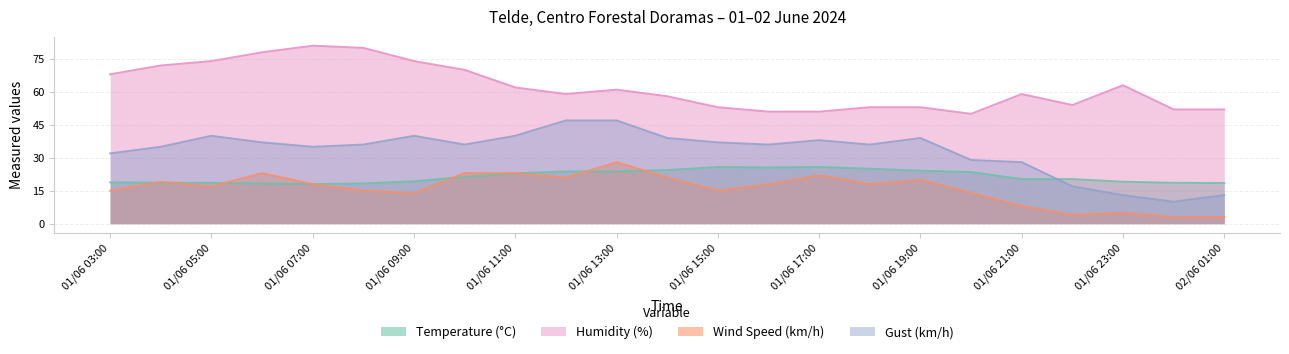

Reading left to right, transcribe all the data shown in this chart.

Temperature (°C): 18.8	18.6	18.6	18.3	18.0	18.3	19.3	21.3	22.9	23.8	23.8	24.4	25.8	25.6	25.8	25.0	24.1	23.5	20.3	20.3	19.1	18.6	18.5
Humidity (%): 68.0	72.0	74.0	78.0	81.0	80.0	74.0	70.0	62.0	59.0	61.0	58.0	53.0	51.0	51.0	53.0	53.0	50.0	59.0	54.0	63.0	52.0	52.0
Wind Speed (km/h): 15.0	19.0	17.0	23.0	18.0	15.0	14.0	23.0	23.0	21.0	28.0	21.0	15.0	18.0	22.0	18.0	20.0	14.0	8.0	4.0	5.0	3.0	3.0
Gust (km/h): 32.0	35.0	40.0	37.0	35.0	36.0	40.0	36.0	40.0	47.0	47.0	39.0	37.0	36.0	38.0	36.0	39.0	29.0	28.0	17.0	13.0	10.0	13.0